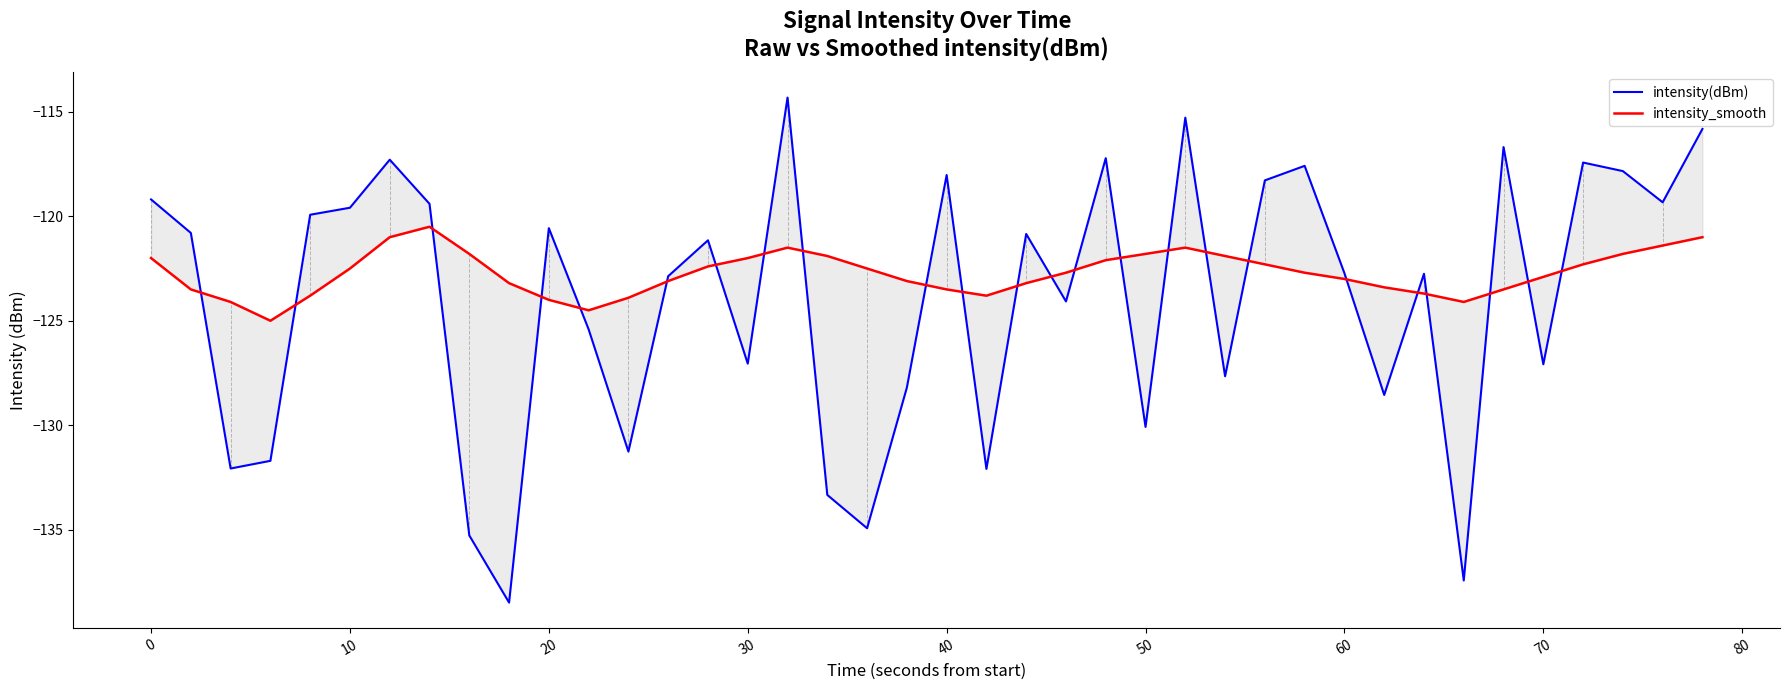

Reading right to left, what are all the values shown in this chart?

intensity(dBm): -115.8	-119.3	-117.8	-117.4	-127.1	-116.7	-137.4	-122.8	-128.6	-122.7	-117.6	-118.3	-127.7	-115.3	-130.1	-117.2	-124.1	-120.8	-132.1	-118.0	-128.2	-134.9	-133.3	-114.3	-127.1	-121.1	-122.9	-131.3	-125.4	-120.6	-138.5	-135.3	-119.4	-117.3	-119.6	-119.9	-131.7	-132.1	-120.8	-119.2
intensity_smooth: -121.0	-121.4	-121.8	-122.3	-122.9	-123.5	-124.1	-123.7	-123.4	-123.0	-122.7	-122.3	-121.9	-121.5	-121.8	-122.1	-122.7	-123.2	-123.8	-123.5	-123.1	-122.5	-121.9	-121.5	-122.0	-122.4	-123.1	-123.9	-124.5	-124.0	-123.2	-121.8	-120.5	-121.0	-122.5	-123.8	-125.0	-124.1	-123.5	-122.0